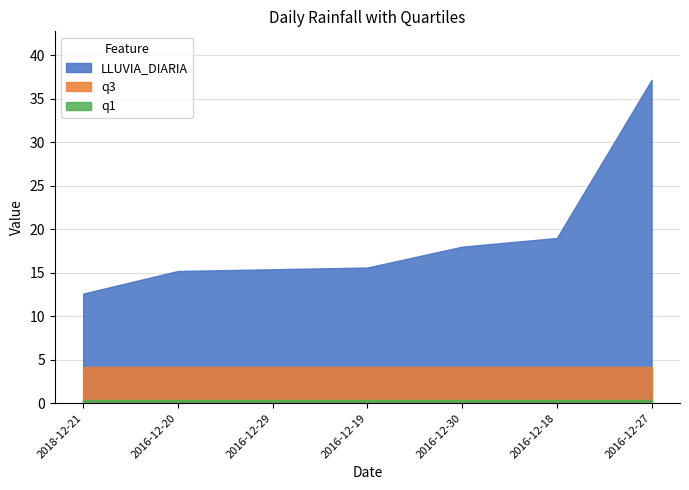

What is the label of the 4th point from the left?

2016-12-19